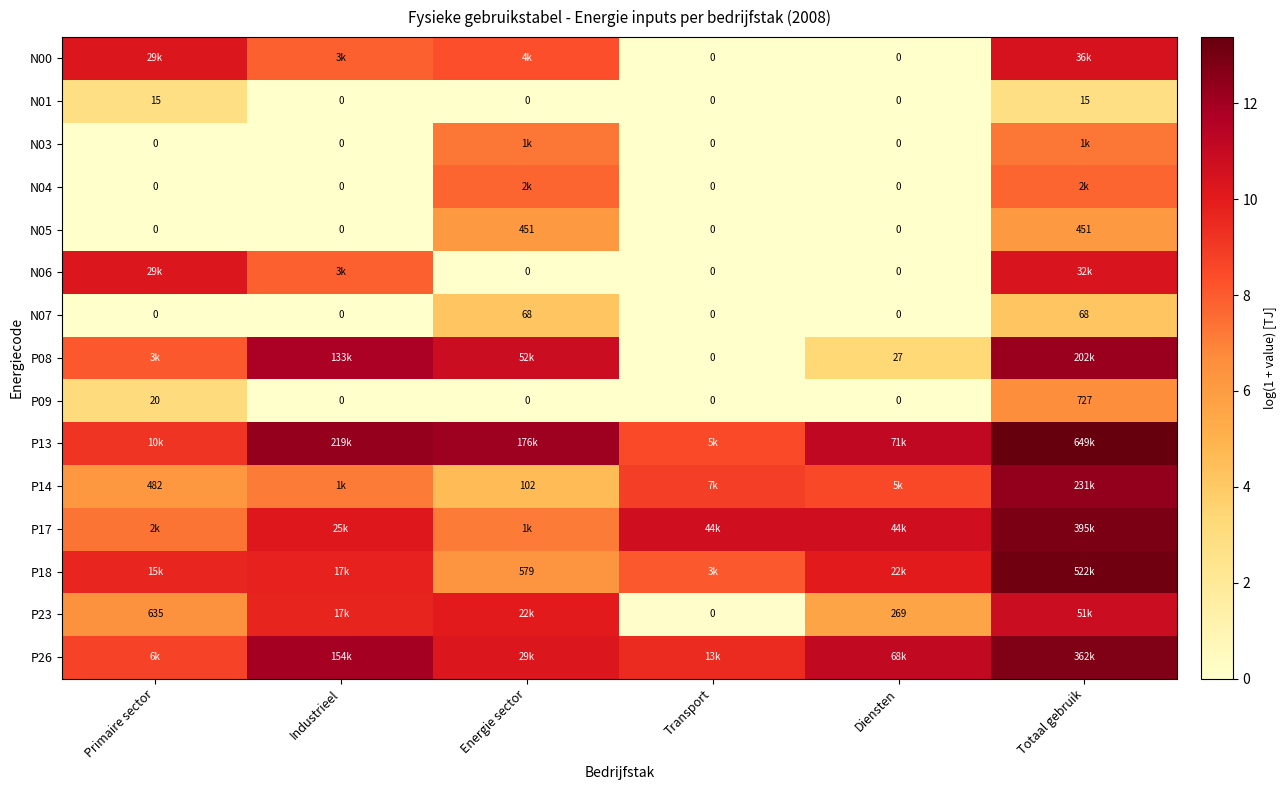

How many data points in P26 are less than 11?

3